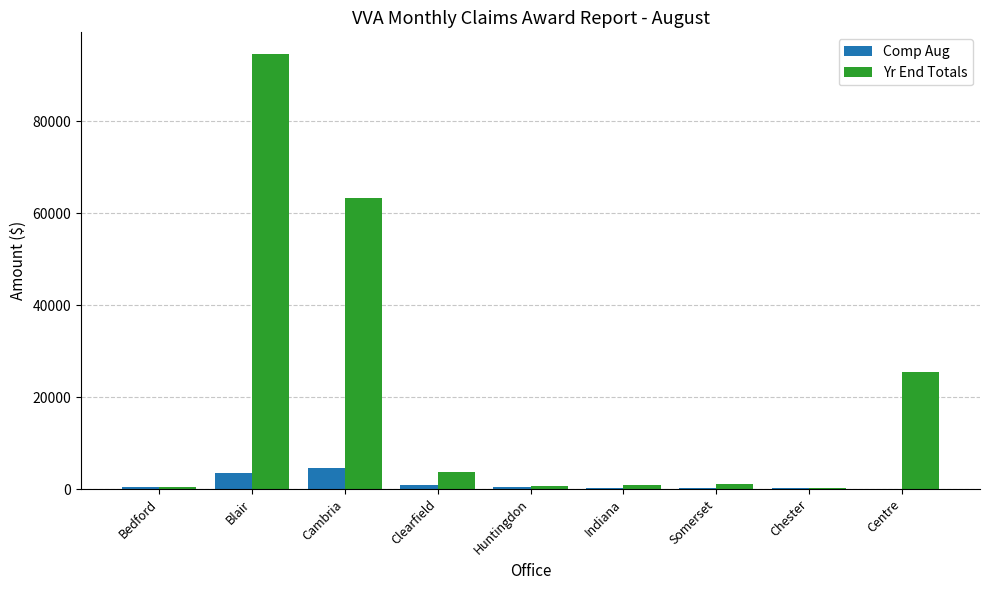

Where is Yr End Totals nearest to the value 47462?

Cambria